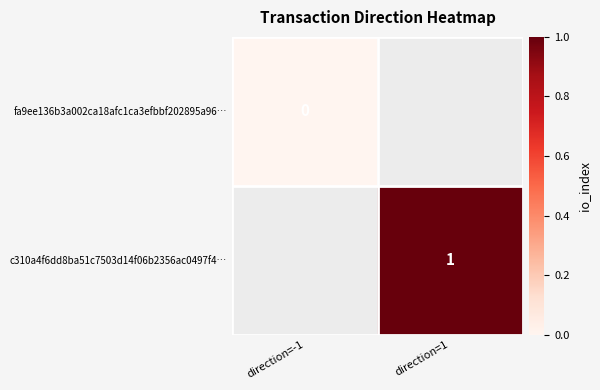

Between direction=1 and direction=-1, which is larger?

direction=-1